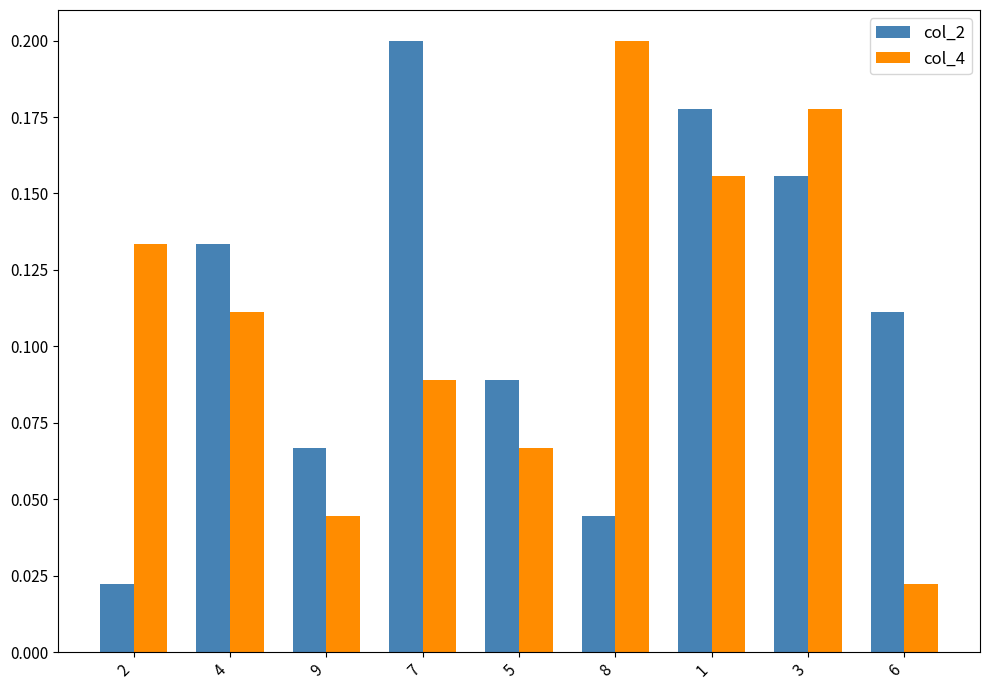

Is it true that col_2 equals 0.2 at 7?

True